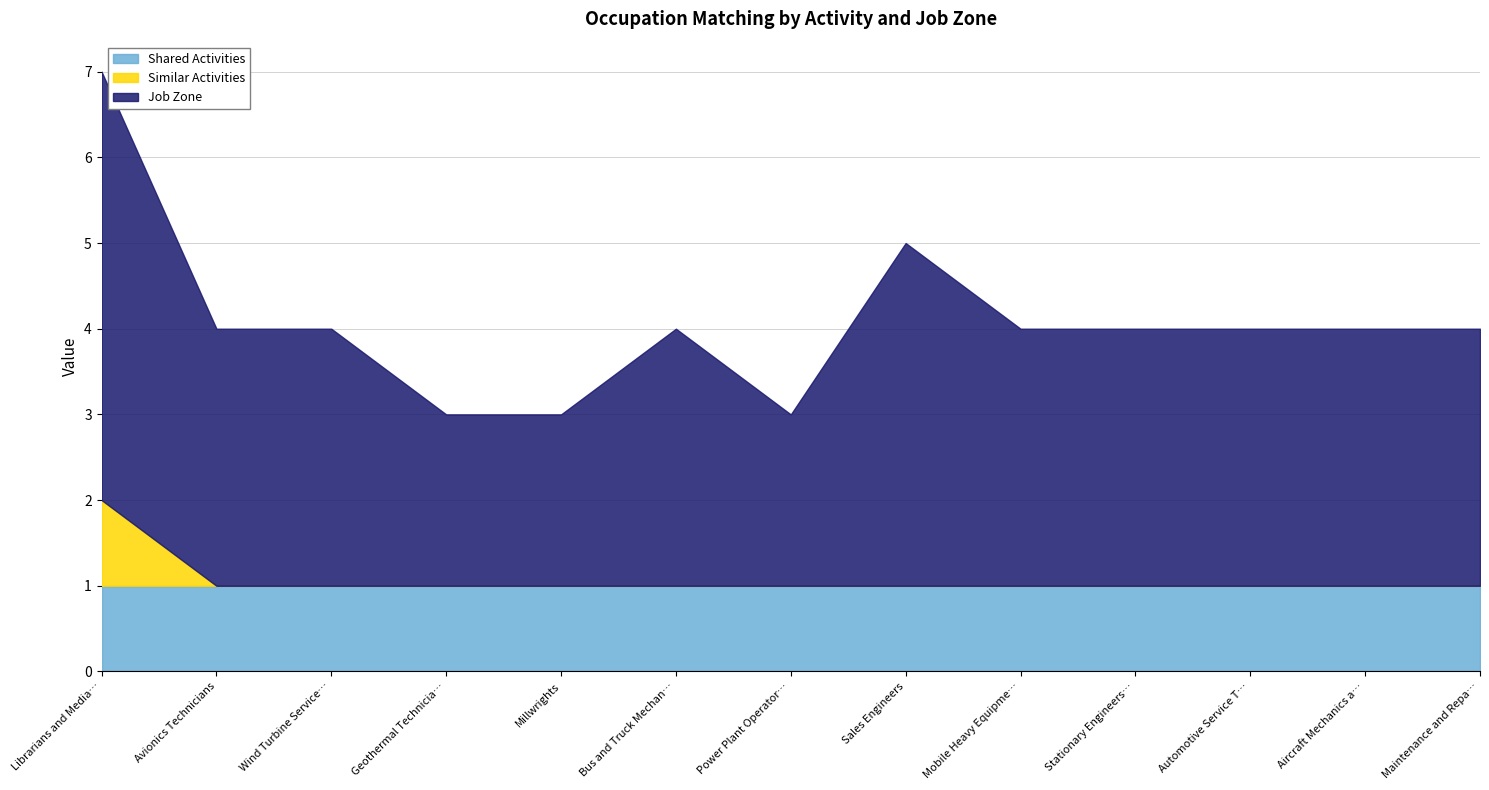

At which category does Job Zone reach its first local peak?

Bus and Truck Mechanics